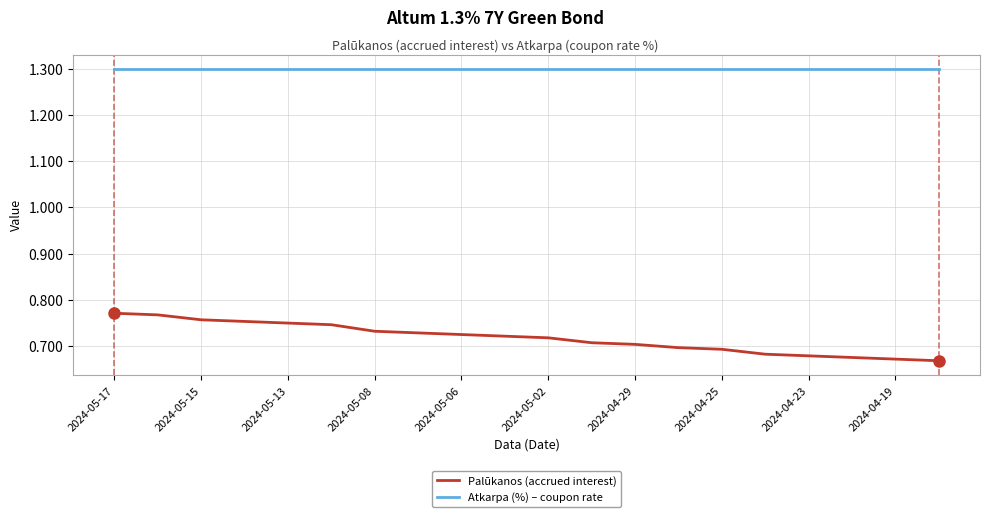

What is the difference between the second highest and second lowest values in the Palūkanos (accrued interest) series?

0.1